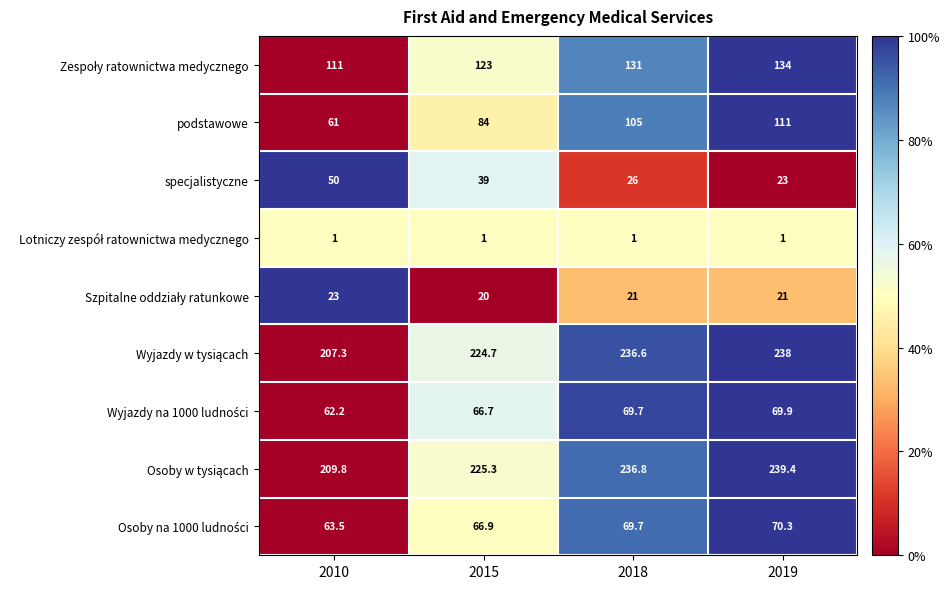

How many series are shown in this chart?

9